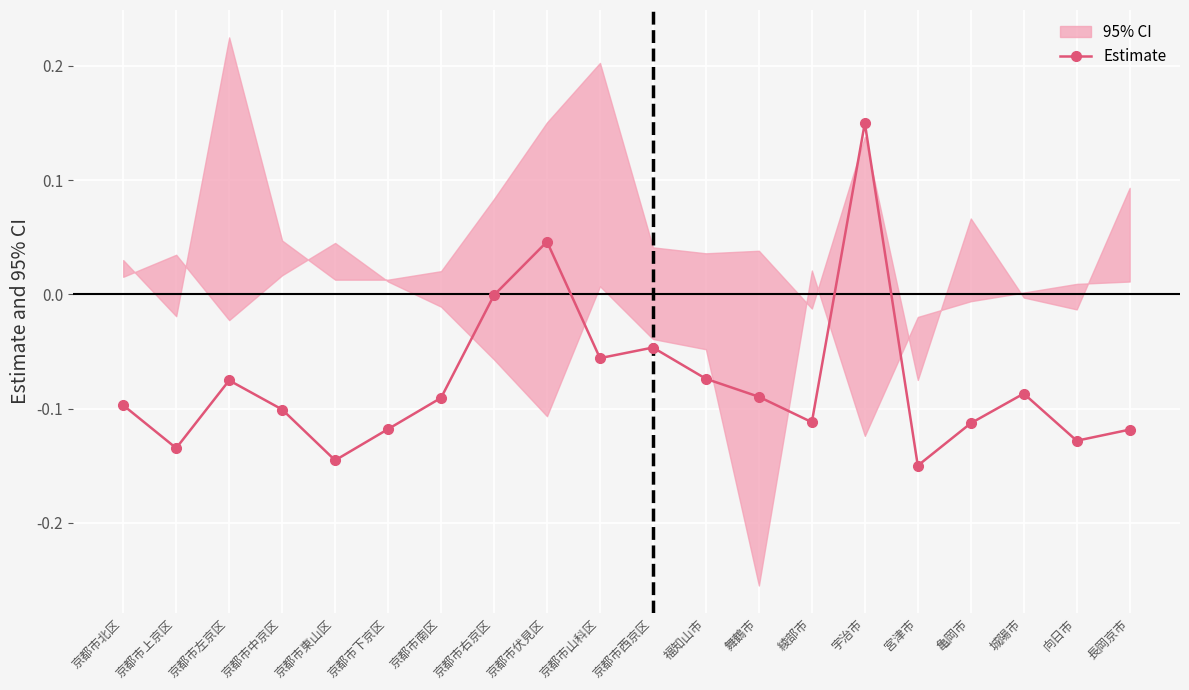

Reading left to right, what are all the values shown in this chart?

-0.1	-0.1	-0.1	-0.1	-0.1	-0.1	-0.1	-0.0	0.0	-0.1	-0.0	-0.1	-0.1	-0.1	0.1	-0.1	-0.1	-0.1	-0.1	-0.1